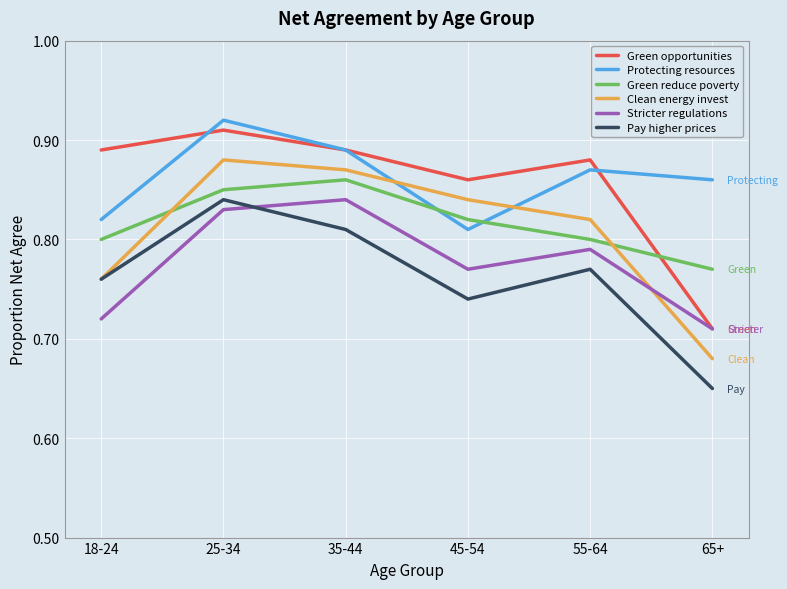

True or false: Protecting resources and Pay higher prices cross at least once.

False